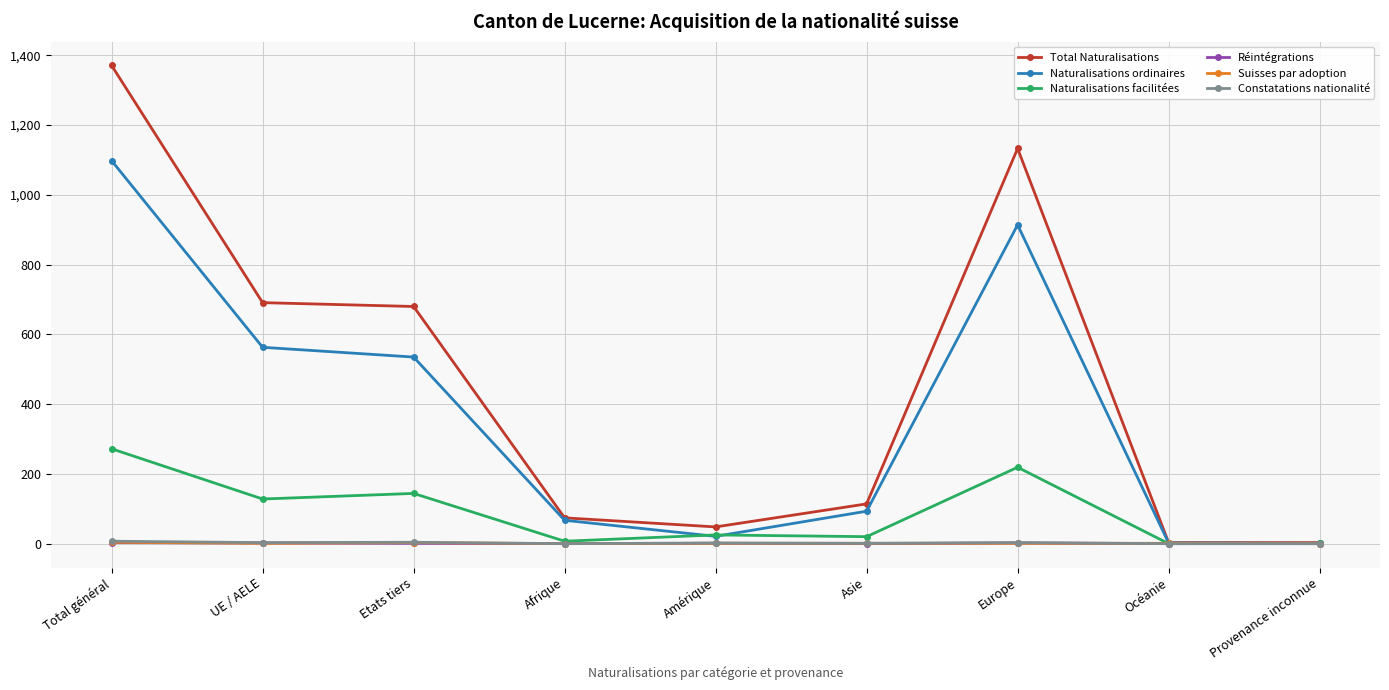

What is the minimum value for Naturalisations ordinaires?

1